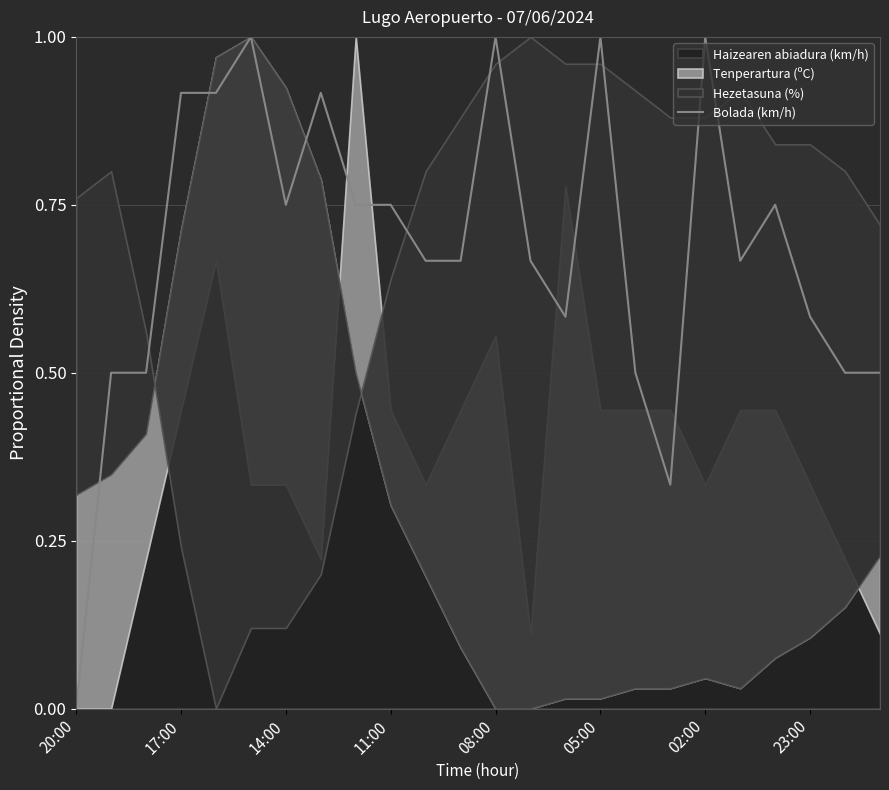

At which label does Bolada (km/h) reach its minimum?

20:00